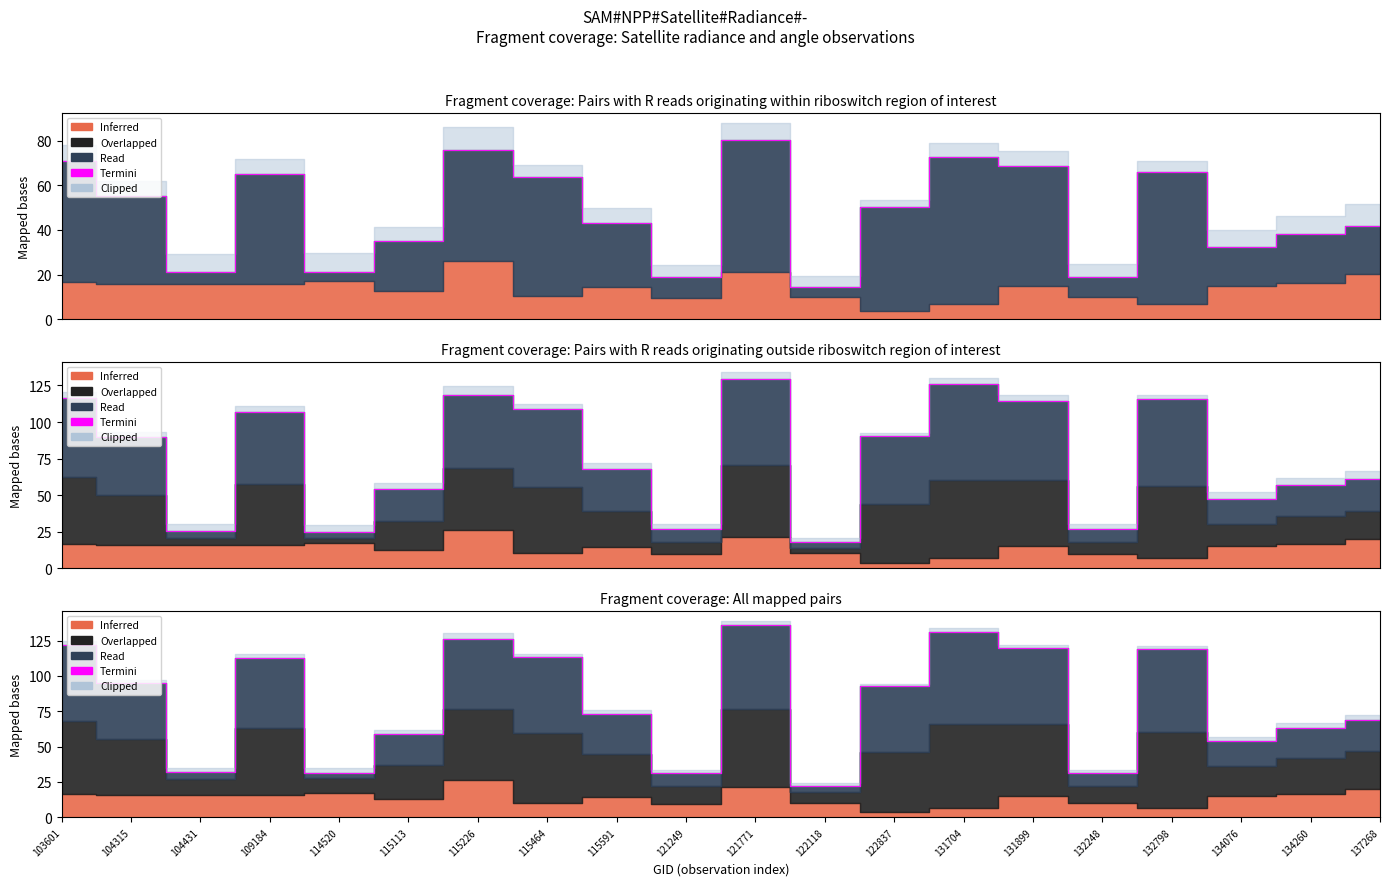

What is the value of the 15th point from the left?

119.6